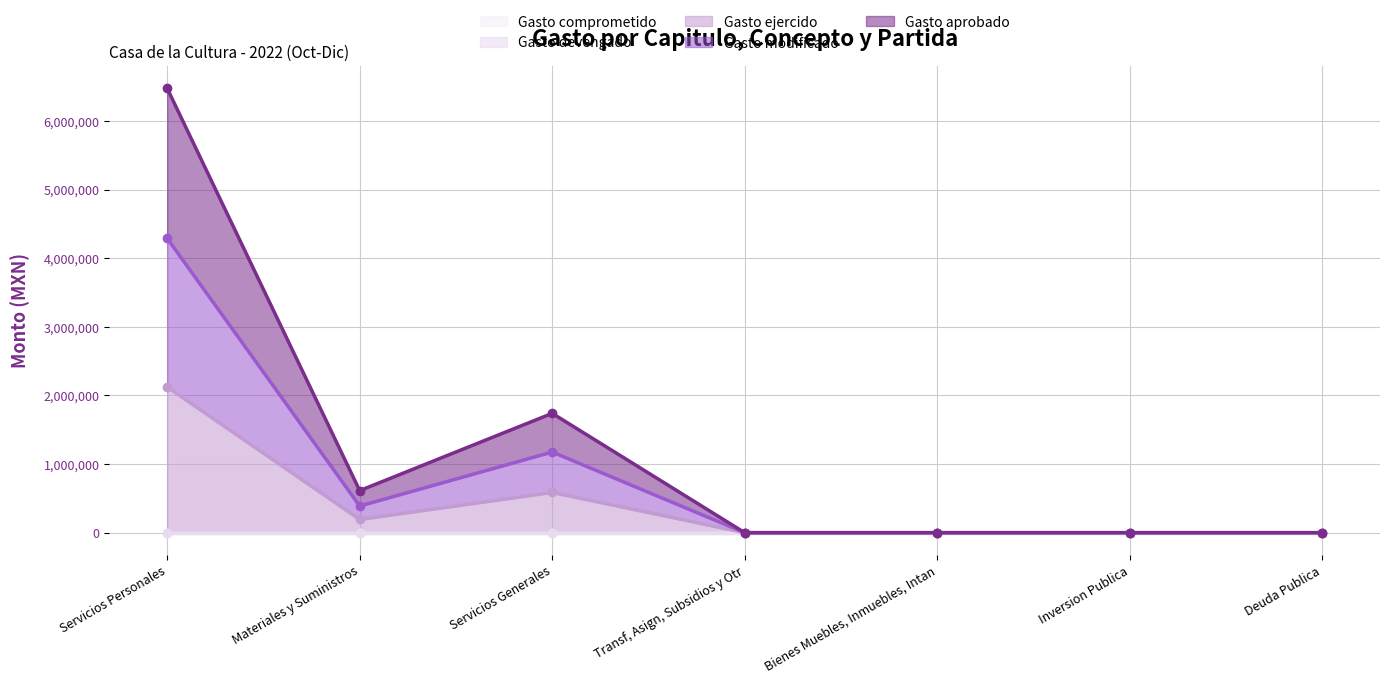

Is it true that Gasto ejercido equals -1140917.5 at Transf, Asign, Subsidios y Otr?

False